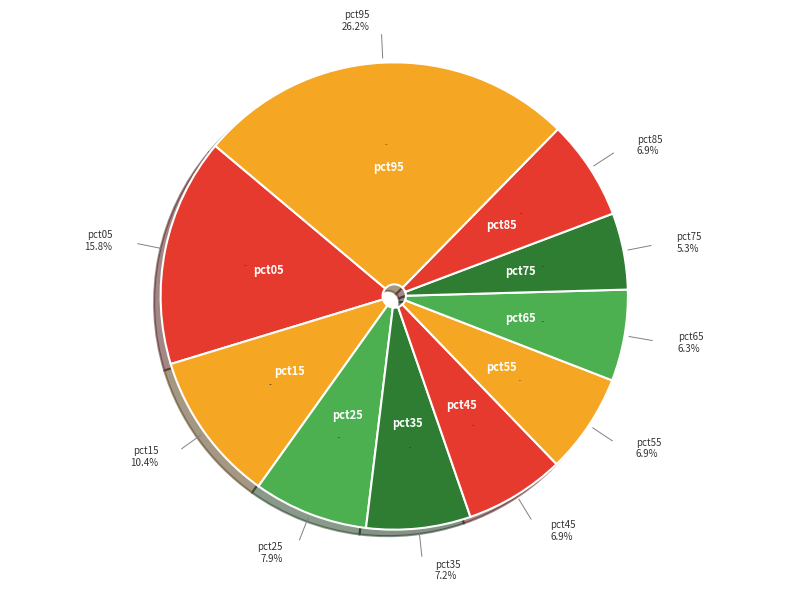

To the nearest percent, what is the average slice percentage?

10%